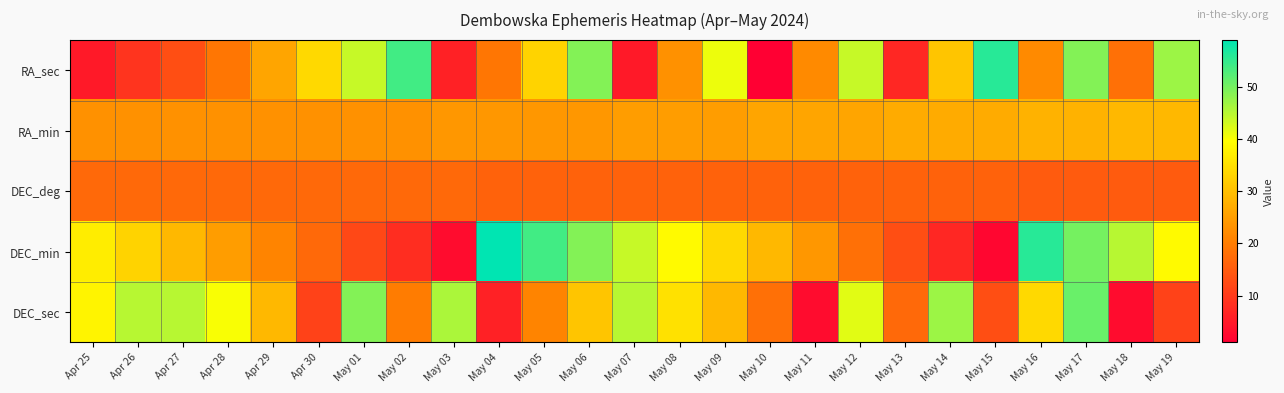

How many series are shown in this chart?

5